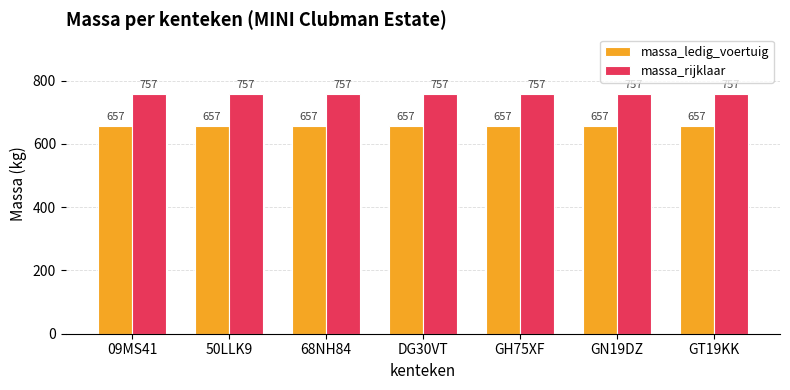

The value of massa_rijklaar at 09MS41 is 1291. True or false?

False